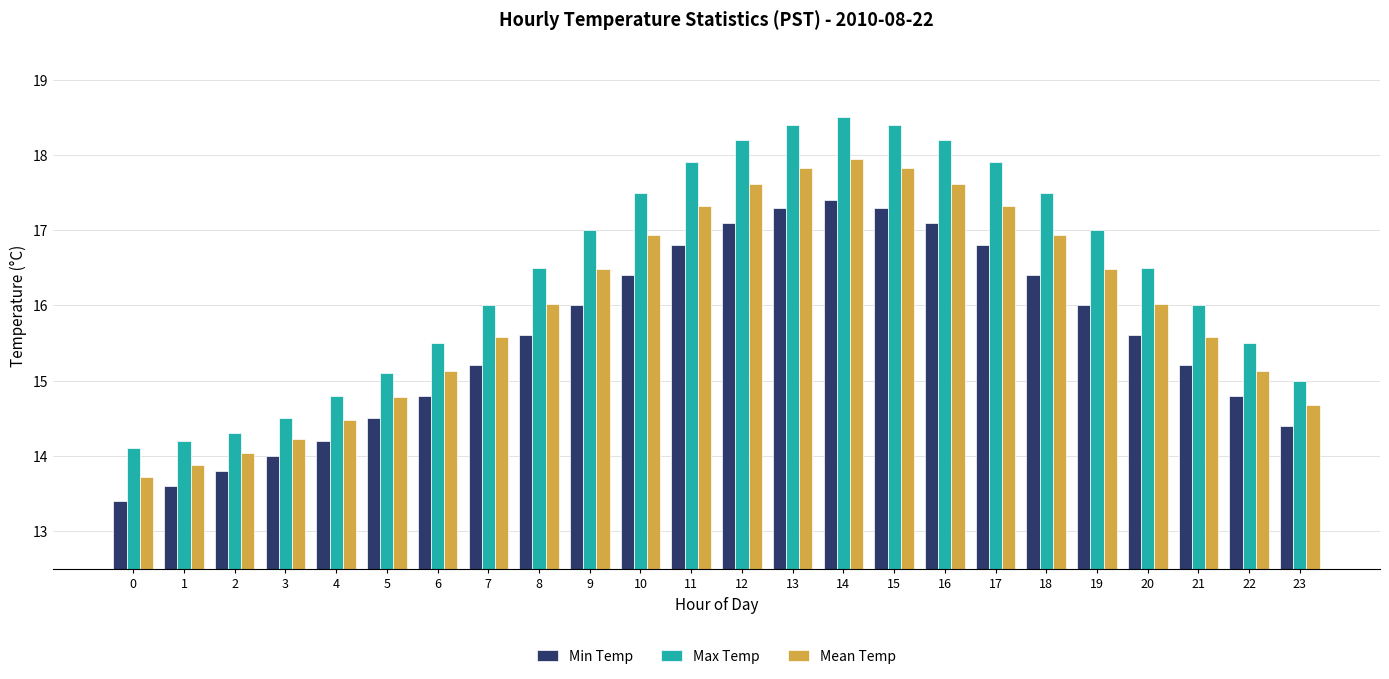

What is the sum of all Mean Temp values?

383.5